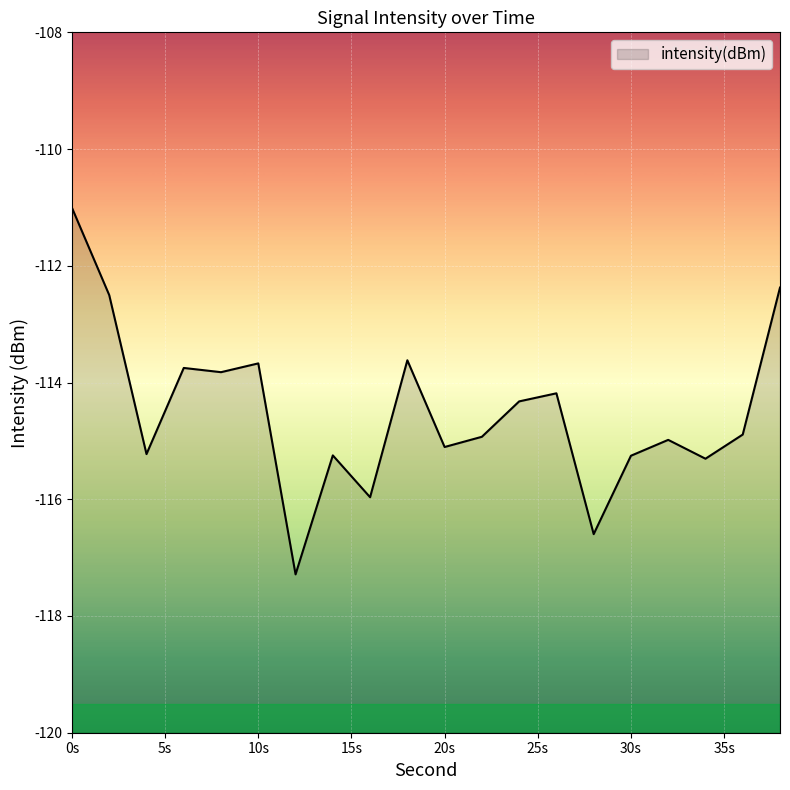

True or false: the data shows -51.3 at 0s.

False